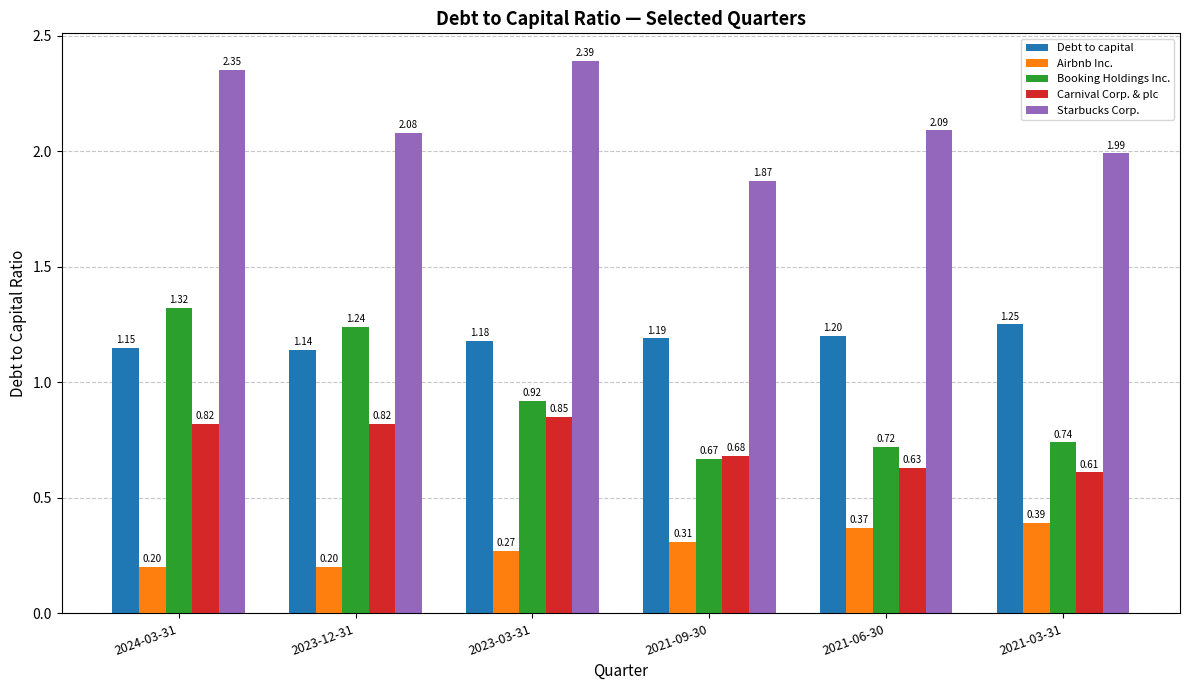

Rank the series at 2021-06-30 from highest to lowest value.

Starbucks Corp., Debt to capital, Booking Holdings Inc., Carnival Corp. & plc, Airbnb Inc.